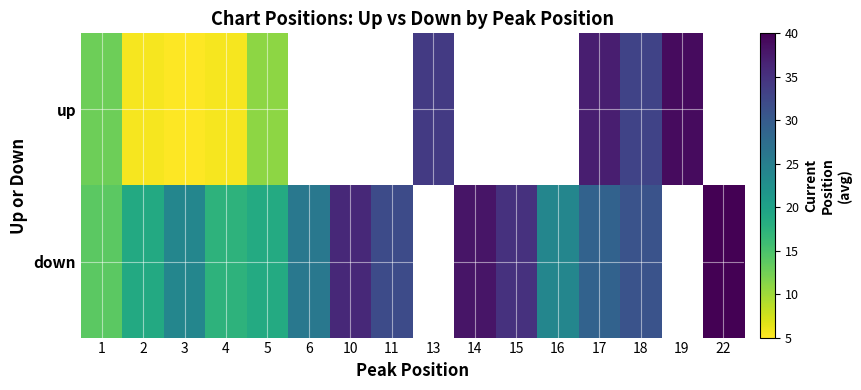

How many data points in down are less than 36?

11